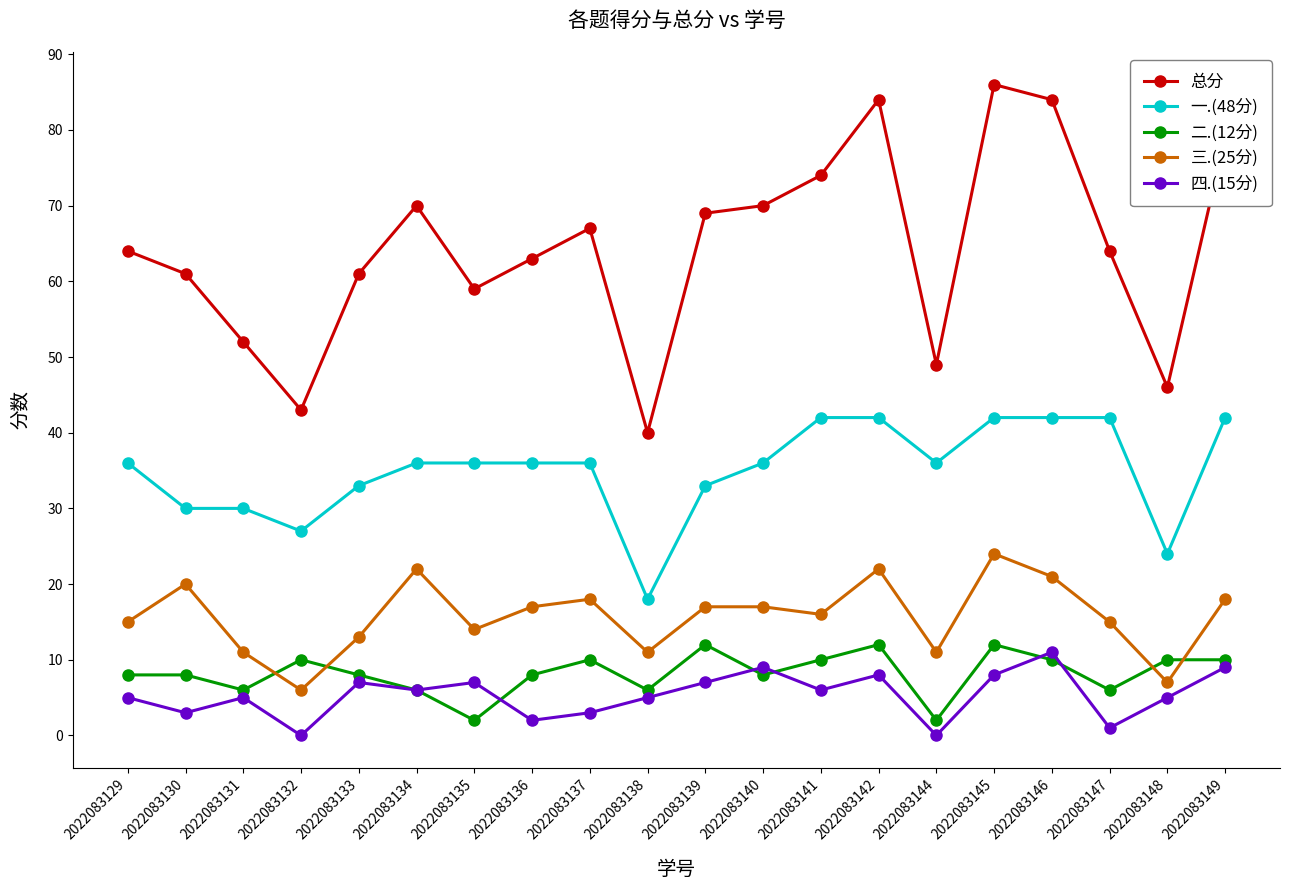

What value does the 总分 series have at 2022083141, to the nearest 5?

75